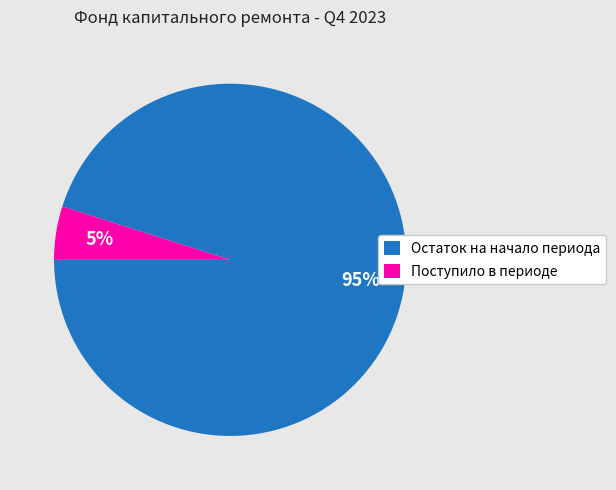

Which has a higher value, Остаток на начало периода or Поступило в периоде?

Остаток на начало периода